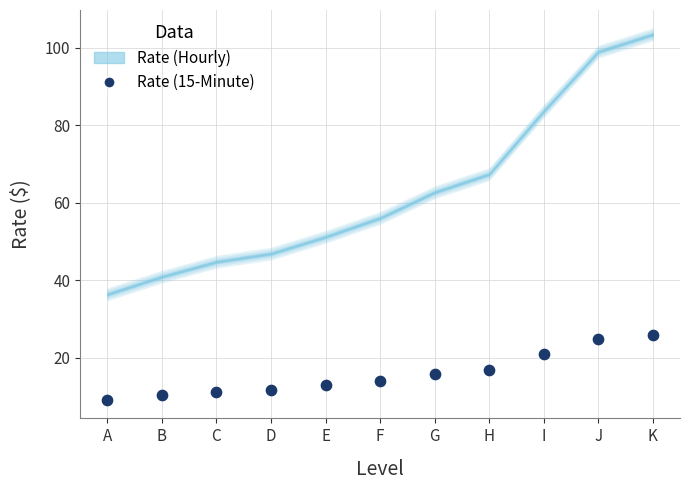

What is the range of Y values (max minus min)?

16.8